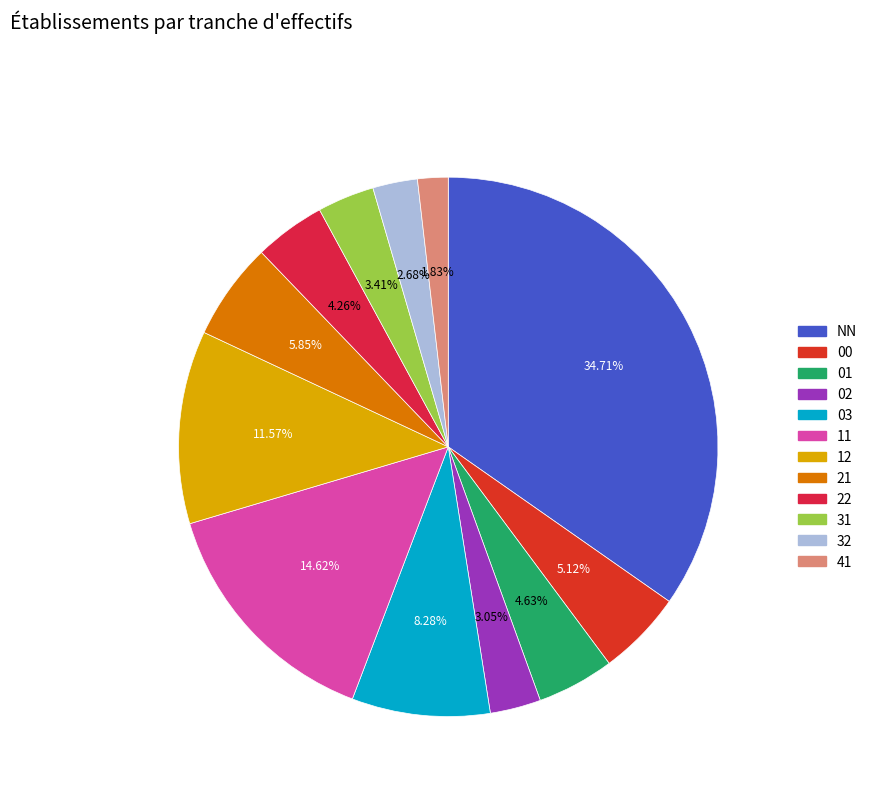

The NN slice represents 48% of the pie. True or false?

False